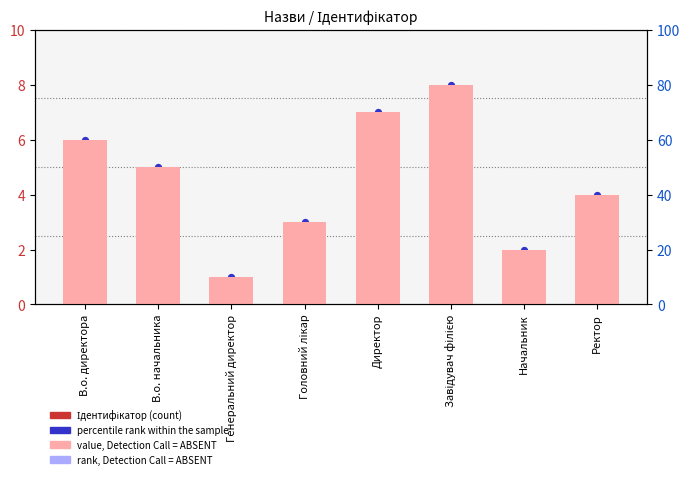

At how many categories does at least one series exceed 23?

6